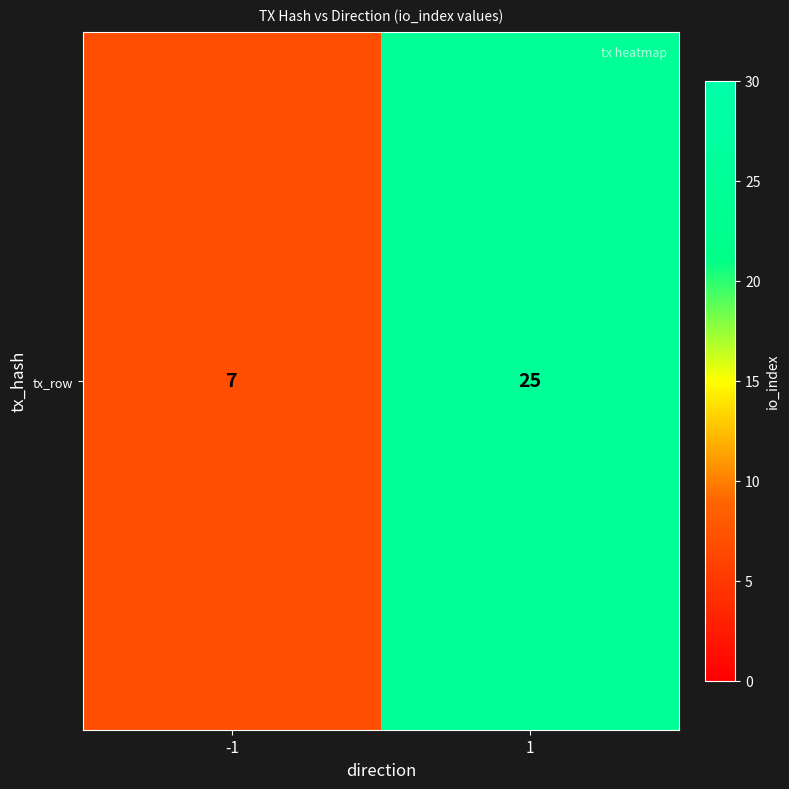

How many values are below 25?

1